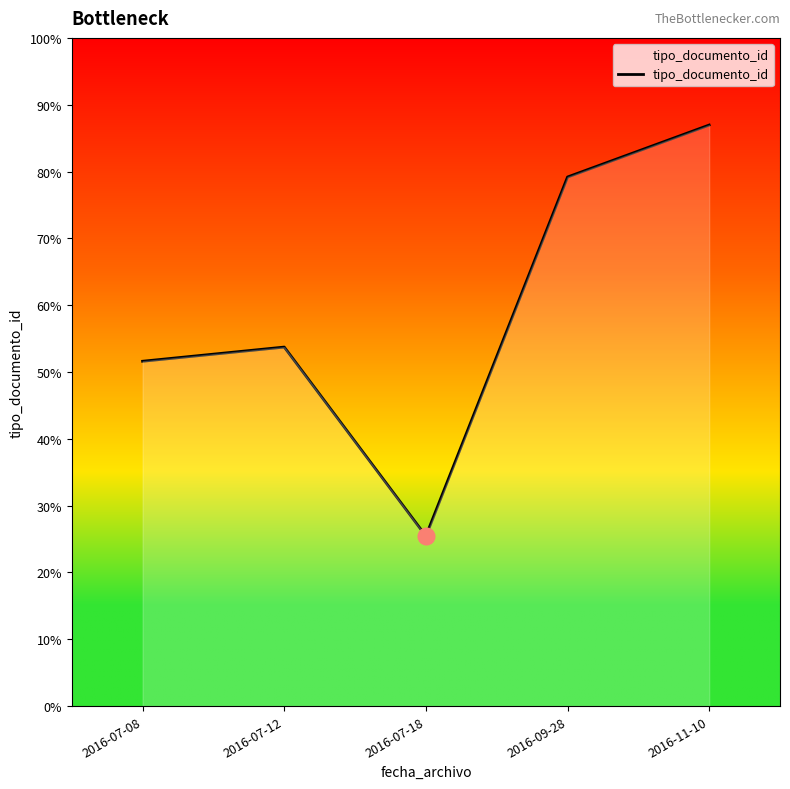

Does the chart have visible grid lines?

No